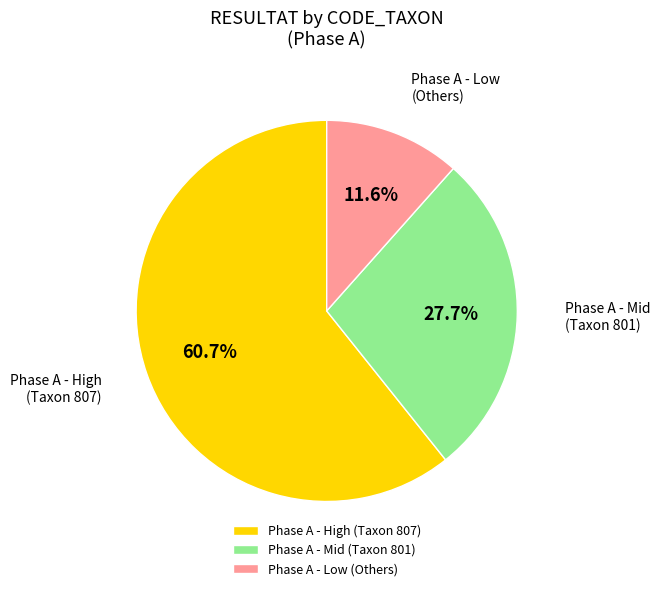

Rank the categories by value from highest to lowest.

Phase A - High (Taxon 807), Phase A - Mid (Taxon 801), Phase A - Low (Others)